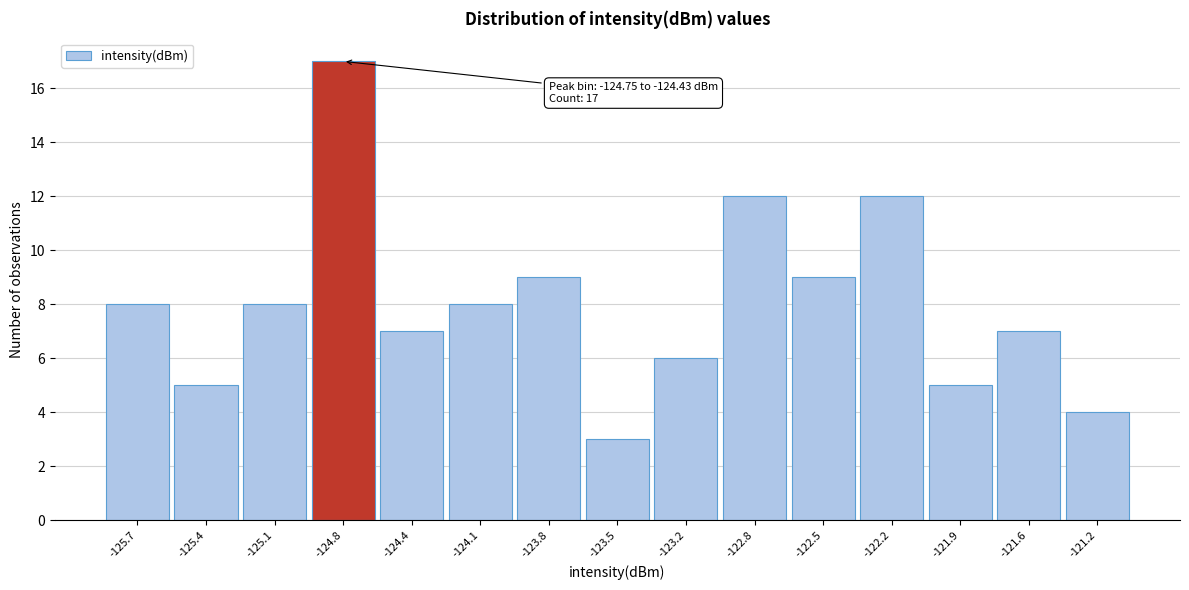

Reading left to right, what are all the values shown in this chart?

8	5	8	17	7	8	9	3	6	12	9	12	5	7	4